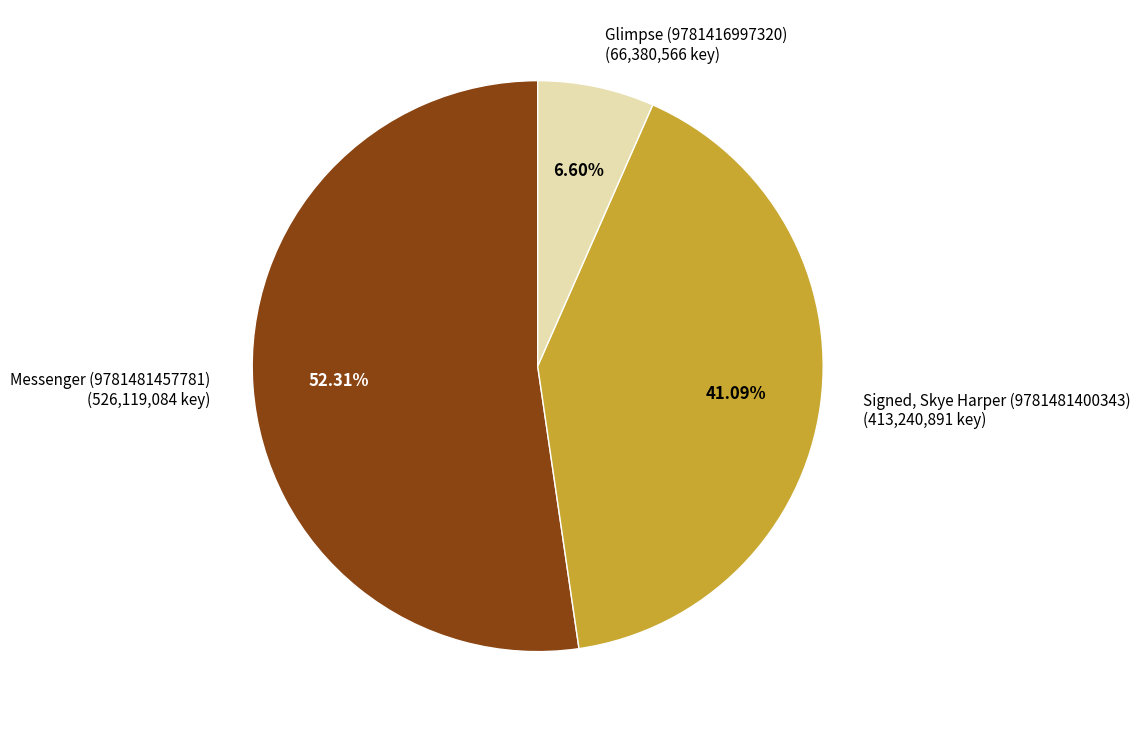

How many segments does this pie chart have?

3